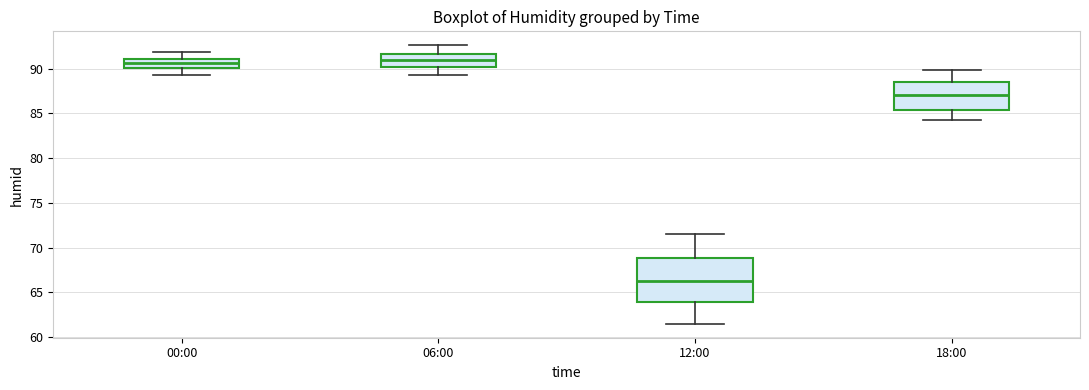

Comparing the boxes themselves (not the whiskers), which one is the tallest?

12:00